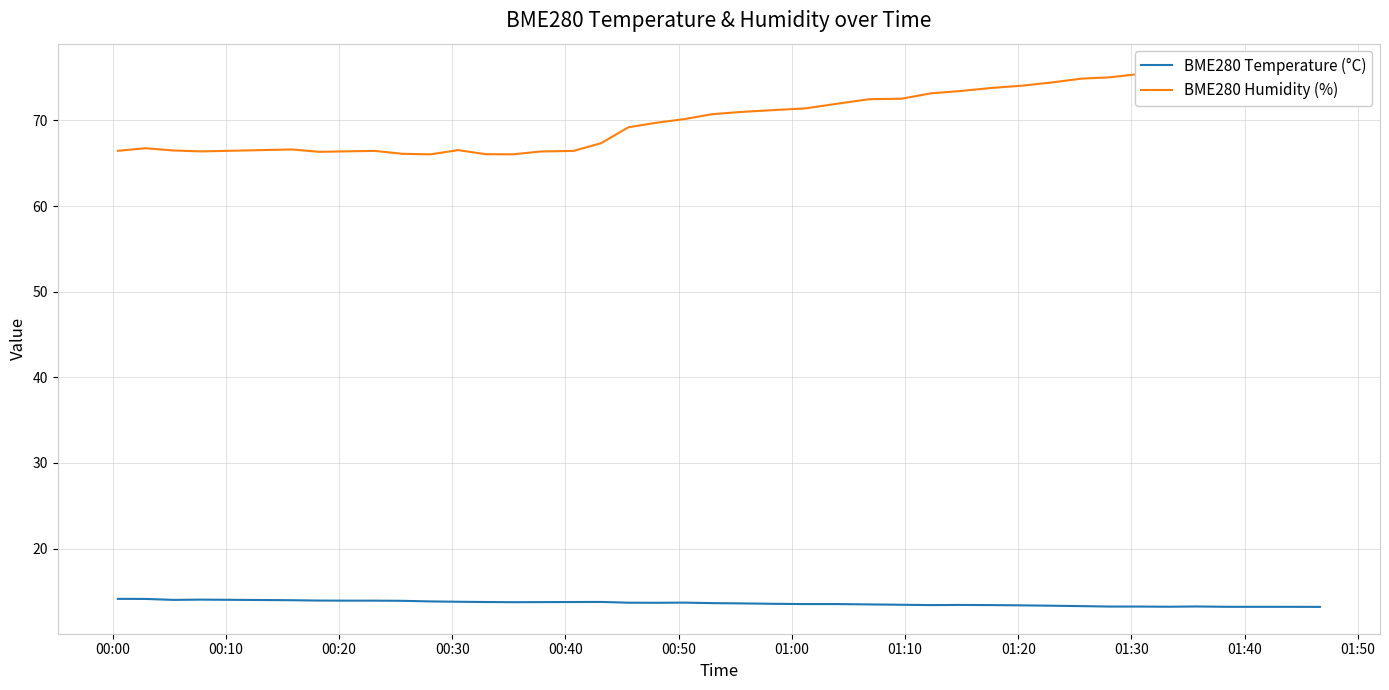

Is this an area chart (filled region under the line)?

No